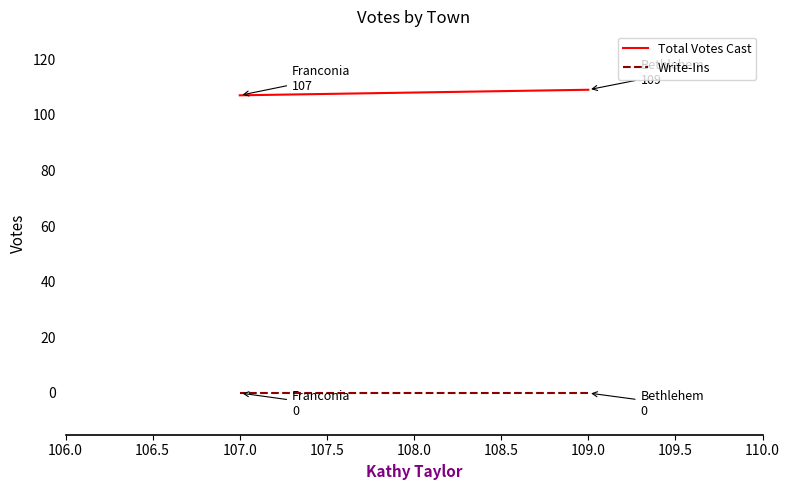

At 109.0, list the series in order from smallest to largest.

Write-Ins, Total Votes Cast